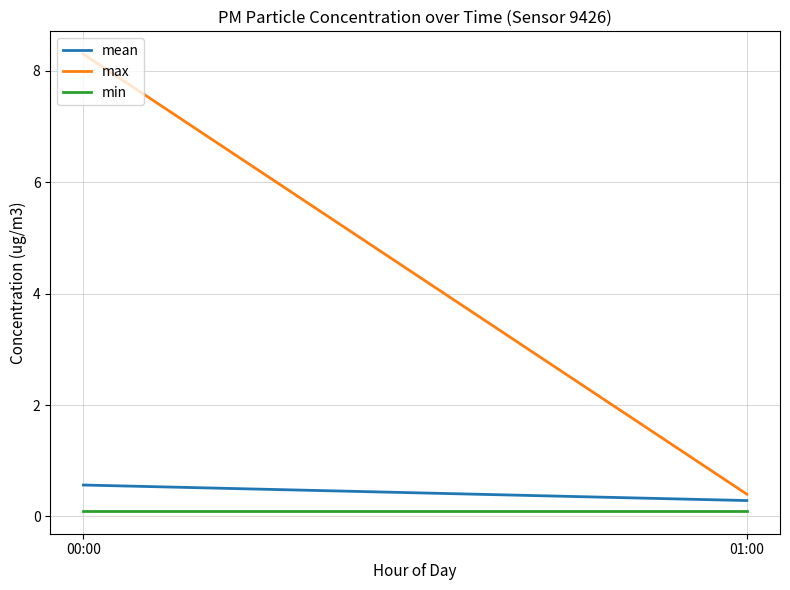

Which category has the highest value across all series?

00:00